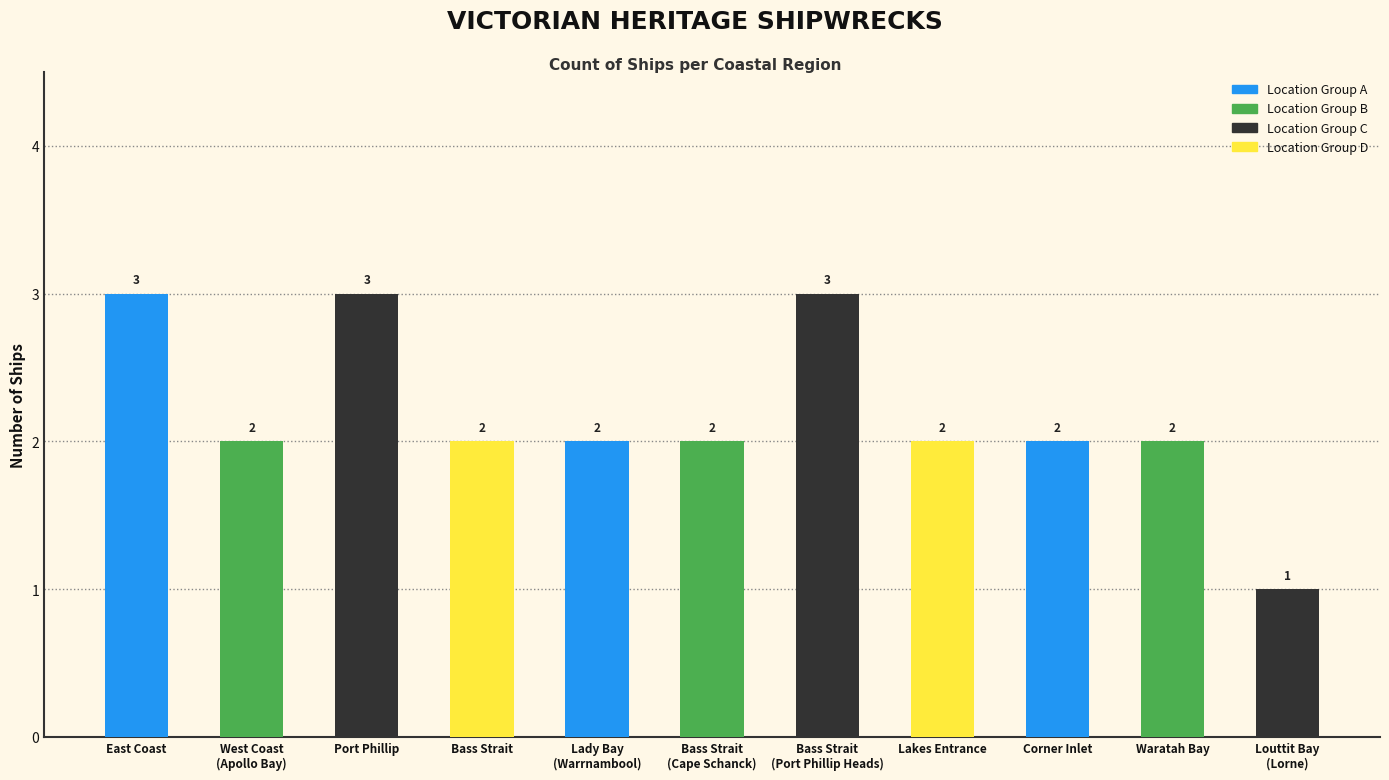

What is the sum of all values?

24